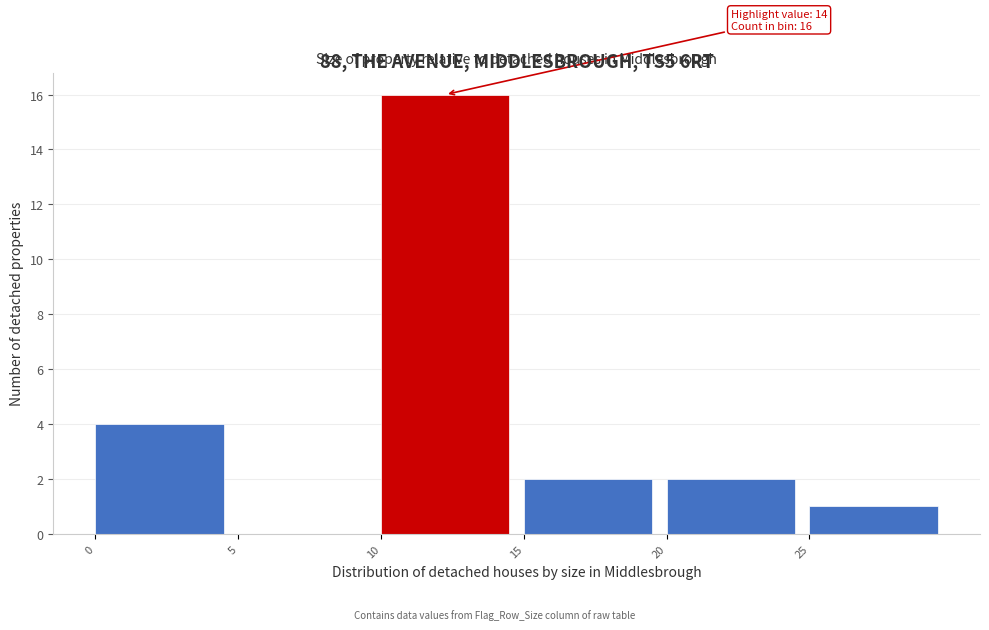

Over which range of the x-axis is the bar tallest?

10 to 15